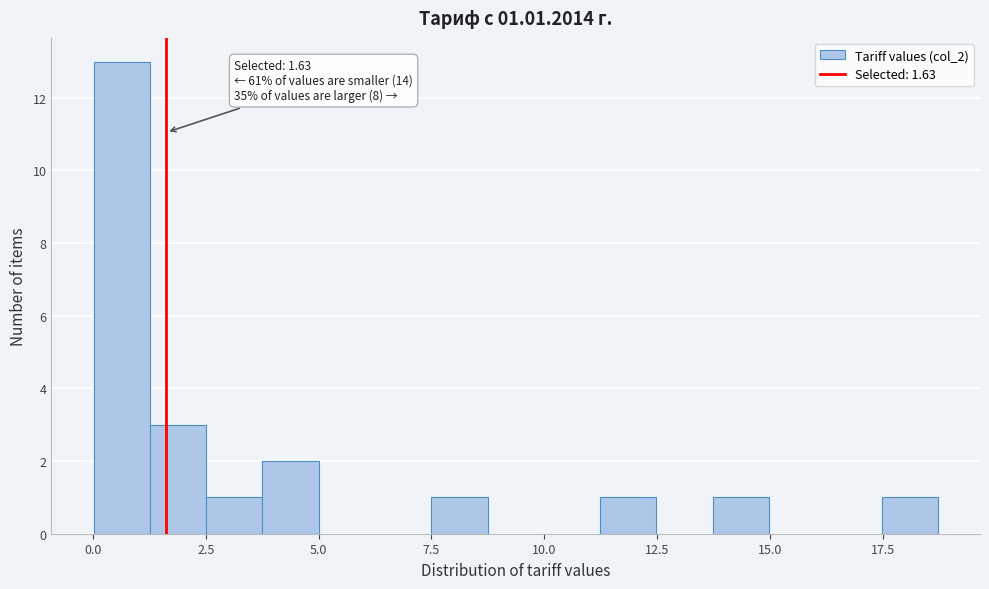

Read against the x-axis, roughly where is the centre of the tallest bar?

0.5